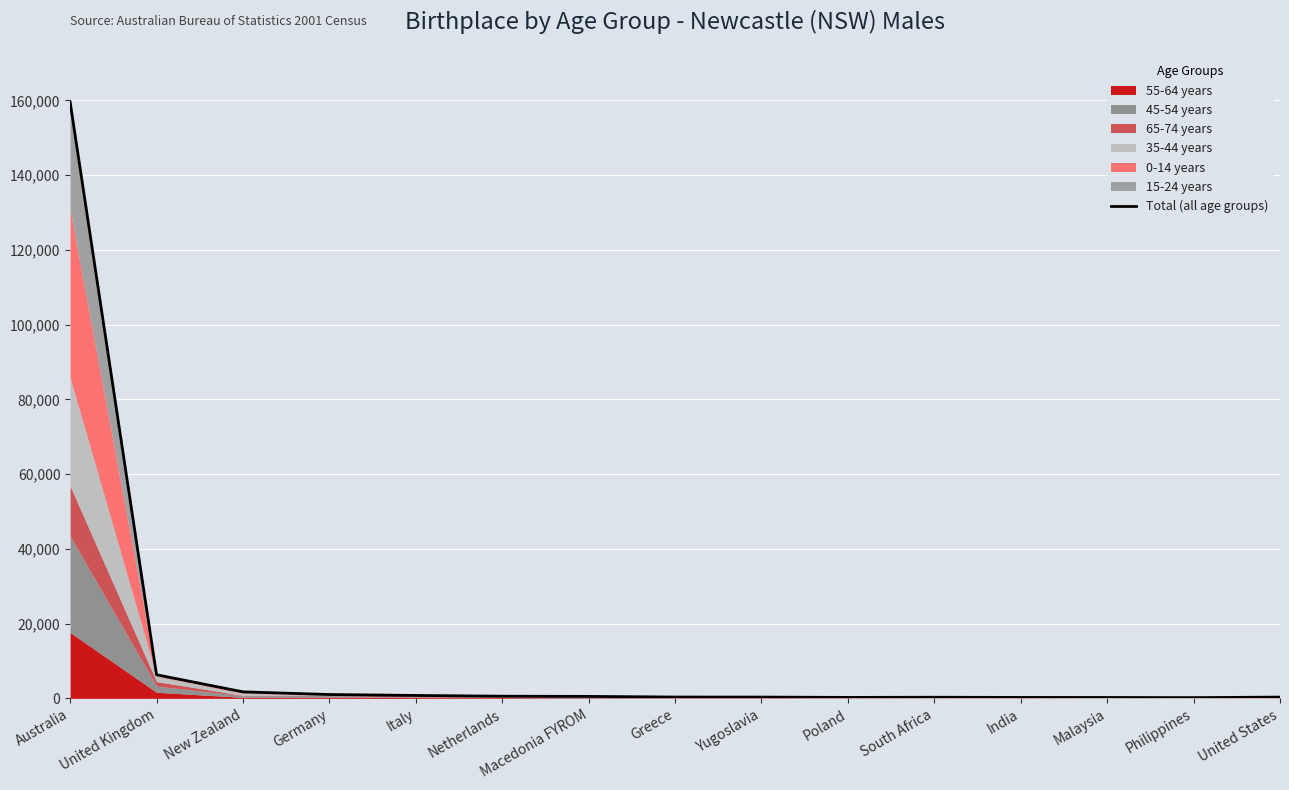

Where is the first local minimum?

Poland